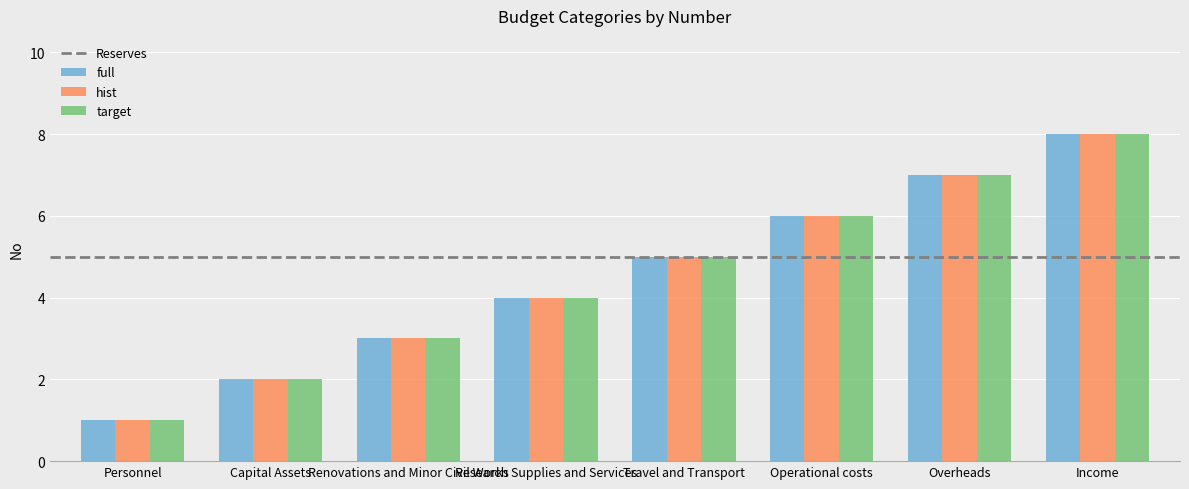

The full series shows 10 at Operational costs. True or false?

False